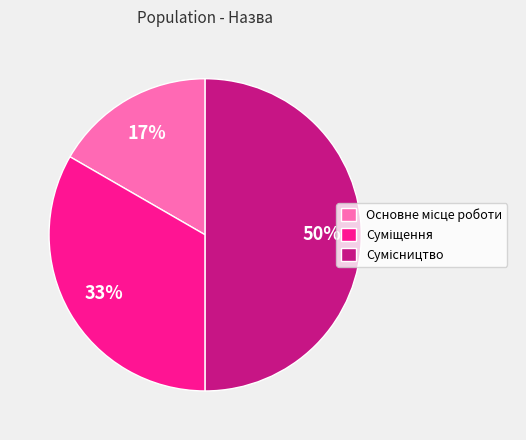

To the nearest percent, what is the average slice percentage?

33%